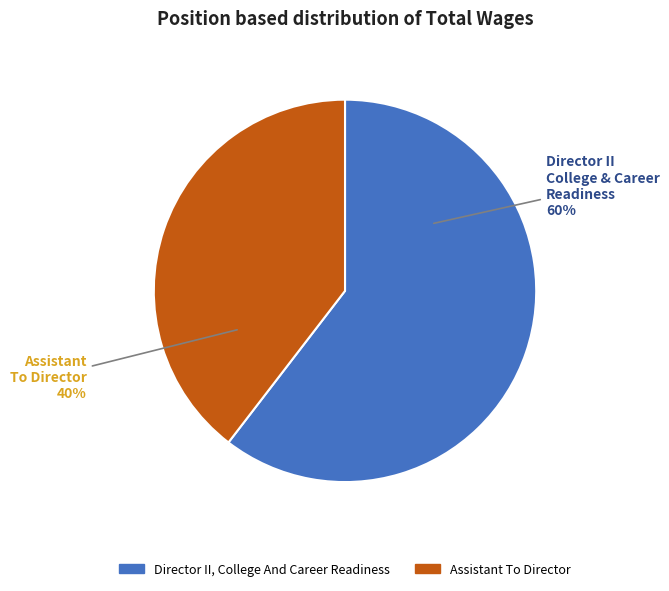

What is the ratio of the value at Director II, College And Career Readiness to the value at Assistant To Director?

1.5